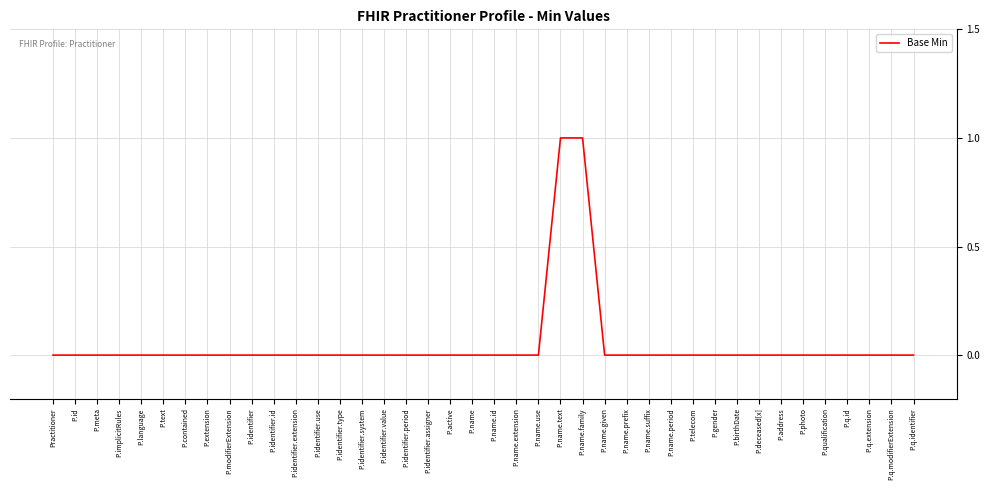

How many lines are shown in the chart?

1